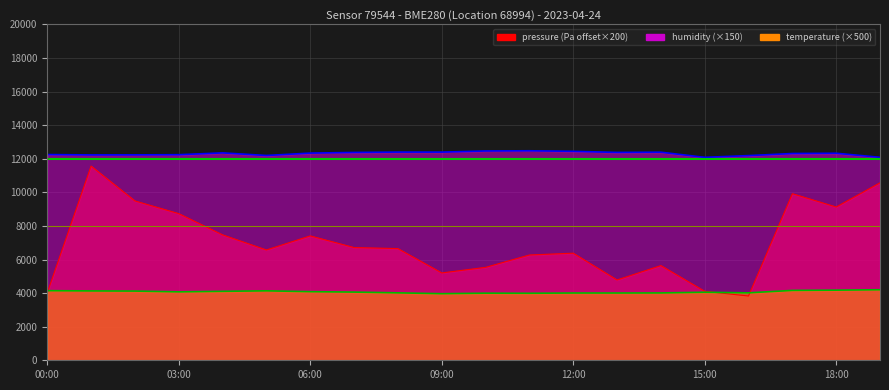

Which category has the highest value in the temperature series?

19:00